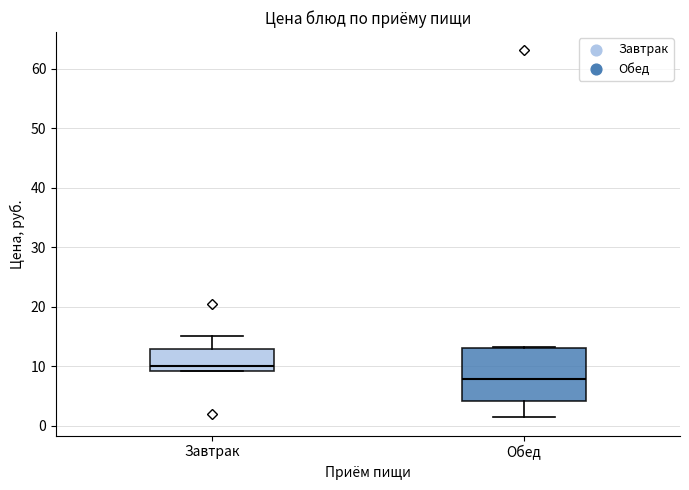

Reading left to right, read every box against the y-axis: the position of its median line, the range the box covers, and the ends of its whiskers. The values are not printed on the chart, so give them approximately, as read against the axis.

Завтрак: median 10, box 9 to 13, whiskers 9 to 15
Обед: median 8, box 4 to 13, whiskers 1 to 13